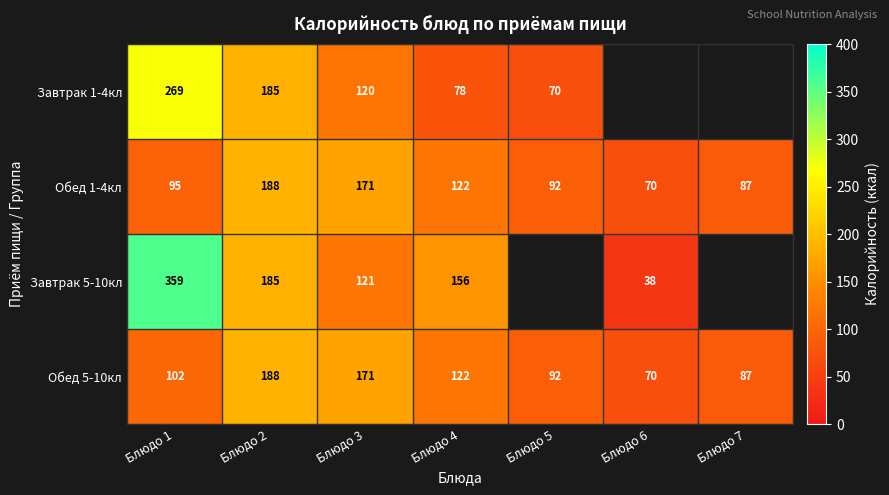

Is the value of Обед 5-10кл at Блюдо 5 greater than the value of Обед 1-4кл at Блюдо 2?

No